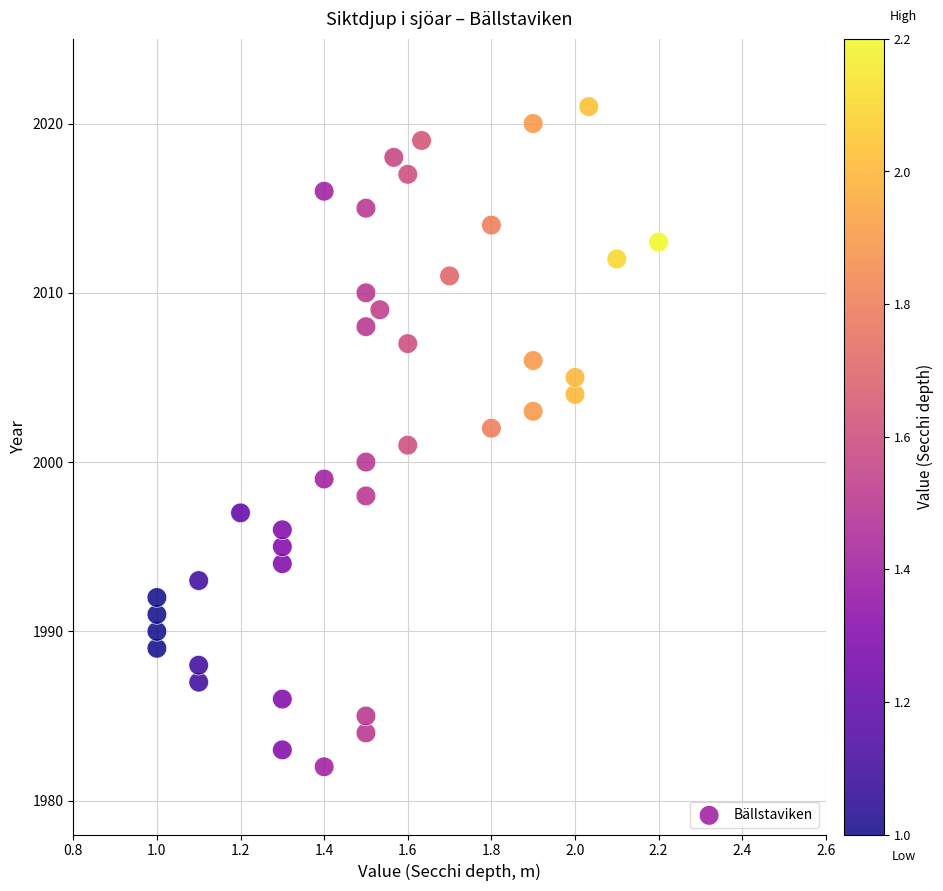

What is the range of Y values (max minus min)?

39